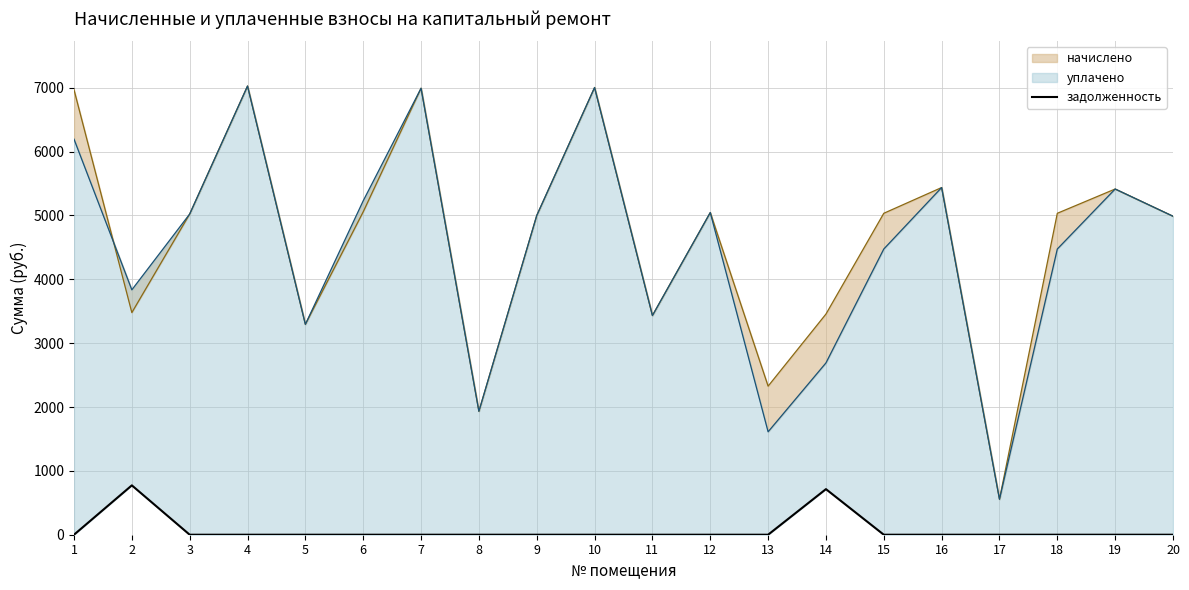

How many values are above zero?

2